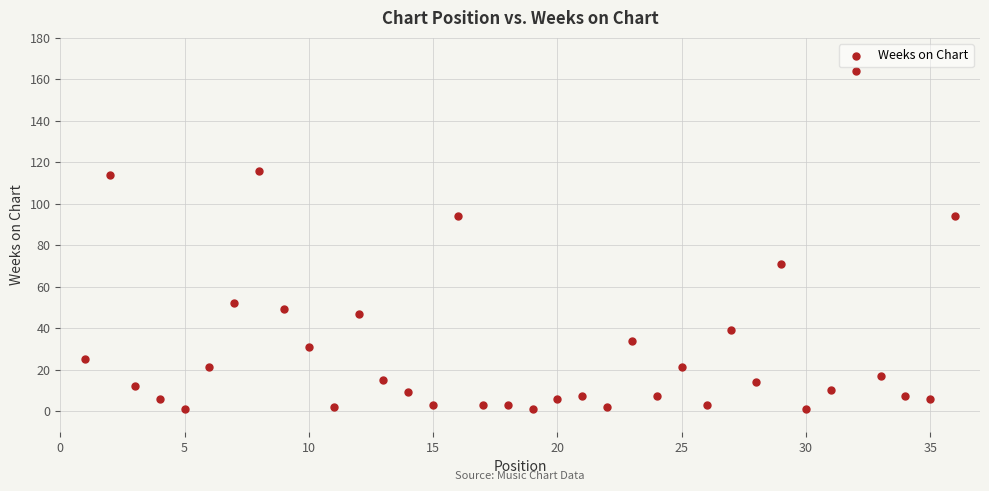

What is the range of Y values (max minus min)?

163